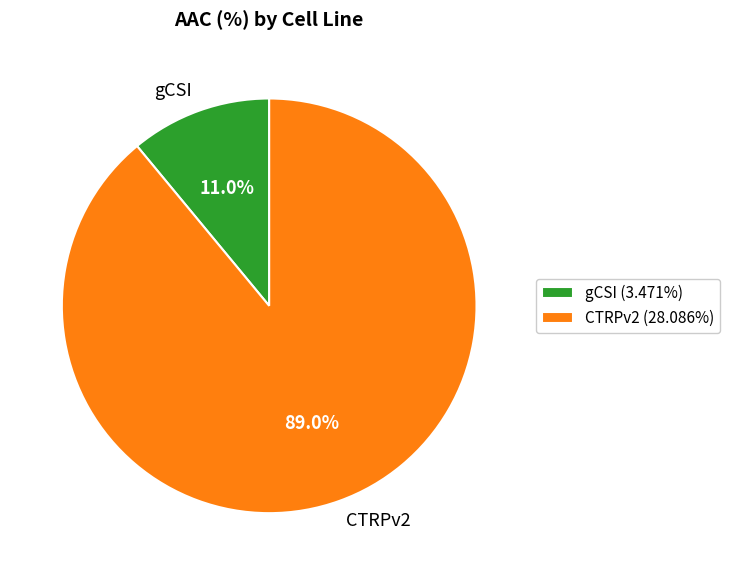

What is the ratio of the value at CTRPv2 to the value at gCSI?

8.1